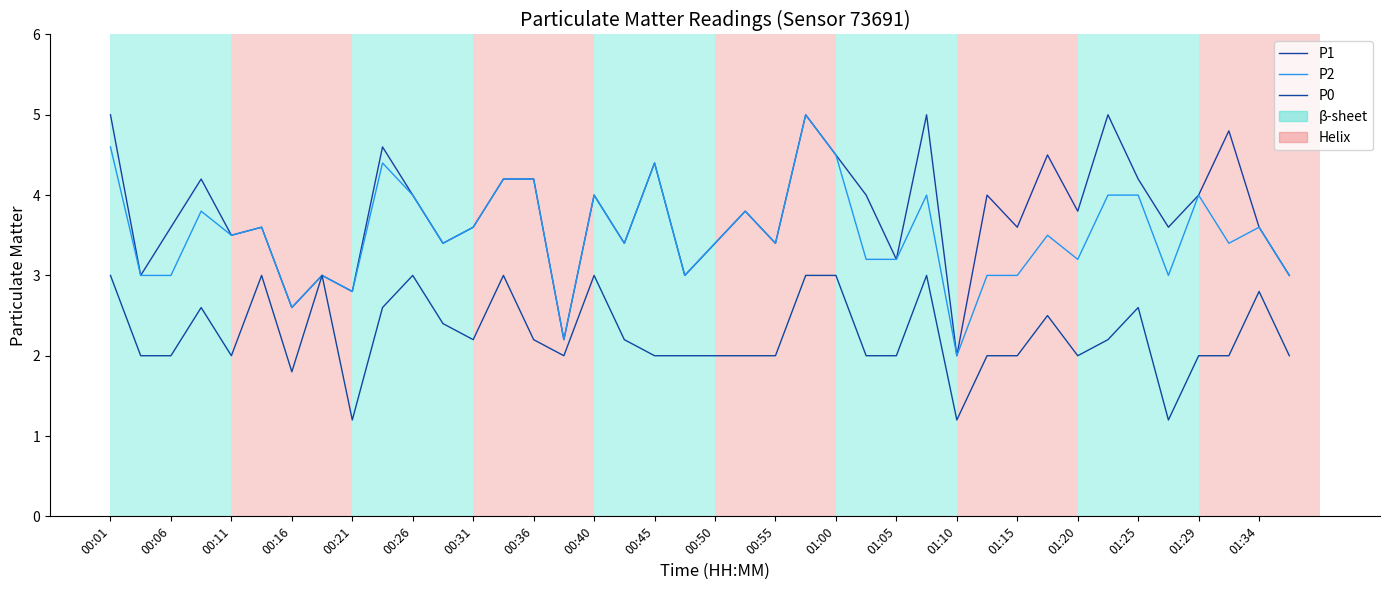

What is the maximum value shown in the chart?

5.0